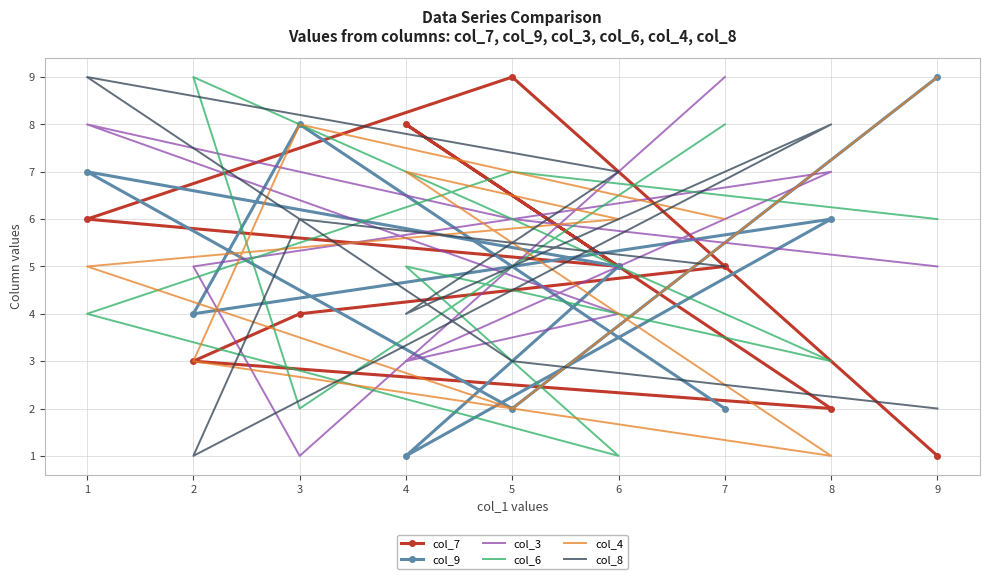

How many categories are shown in the chart?

9